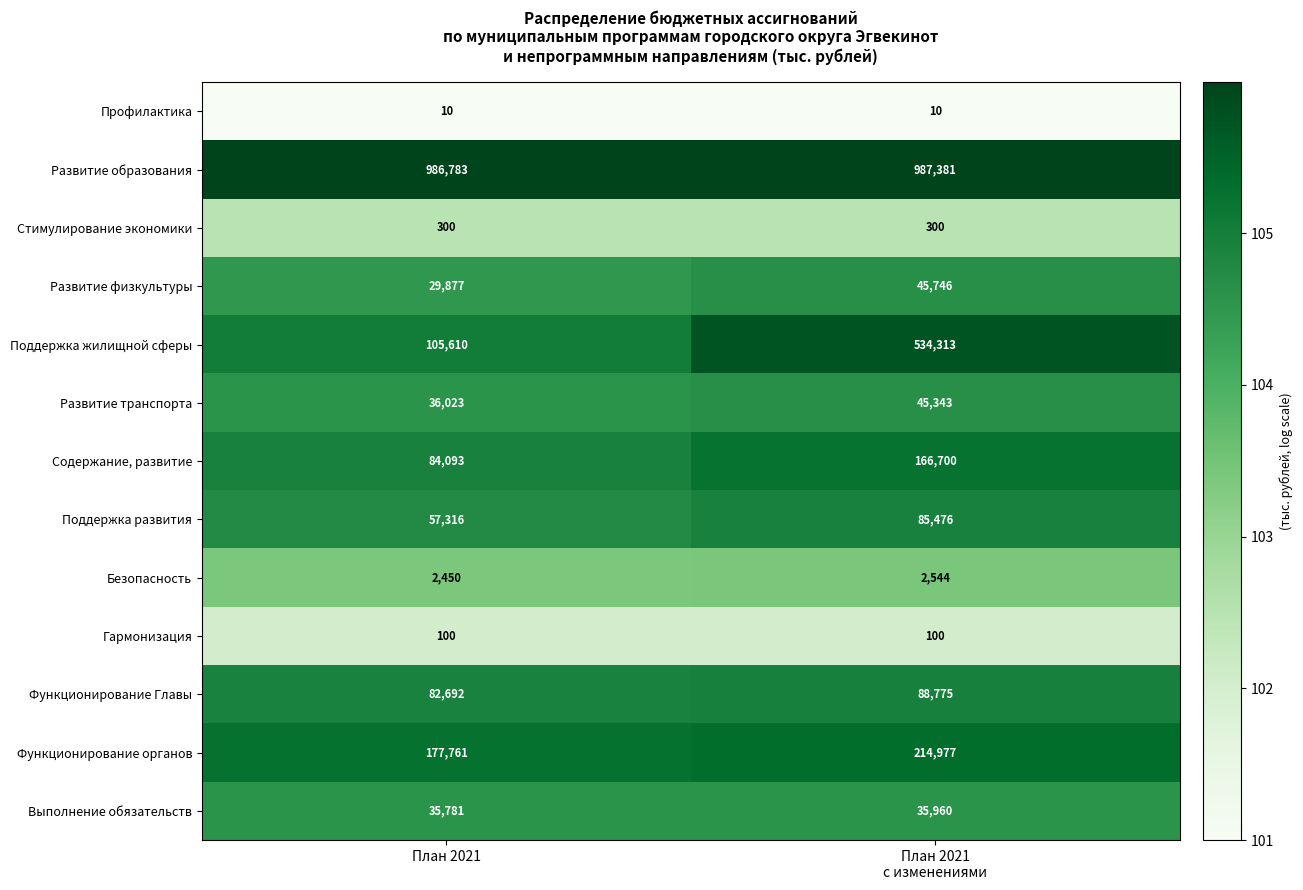

What is the minimum value for Безопасность?

2450